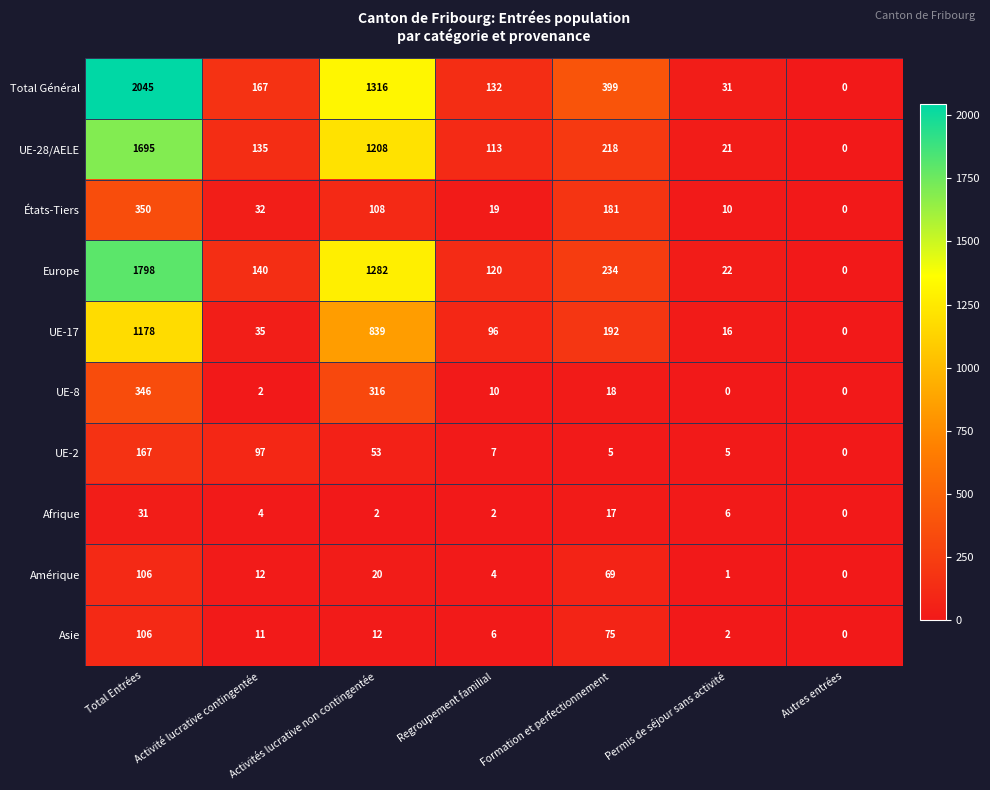

At which category is the sum across all series the highest?

Total Entrées